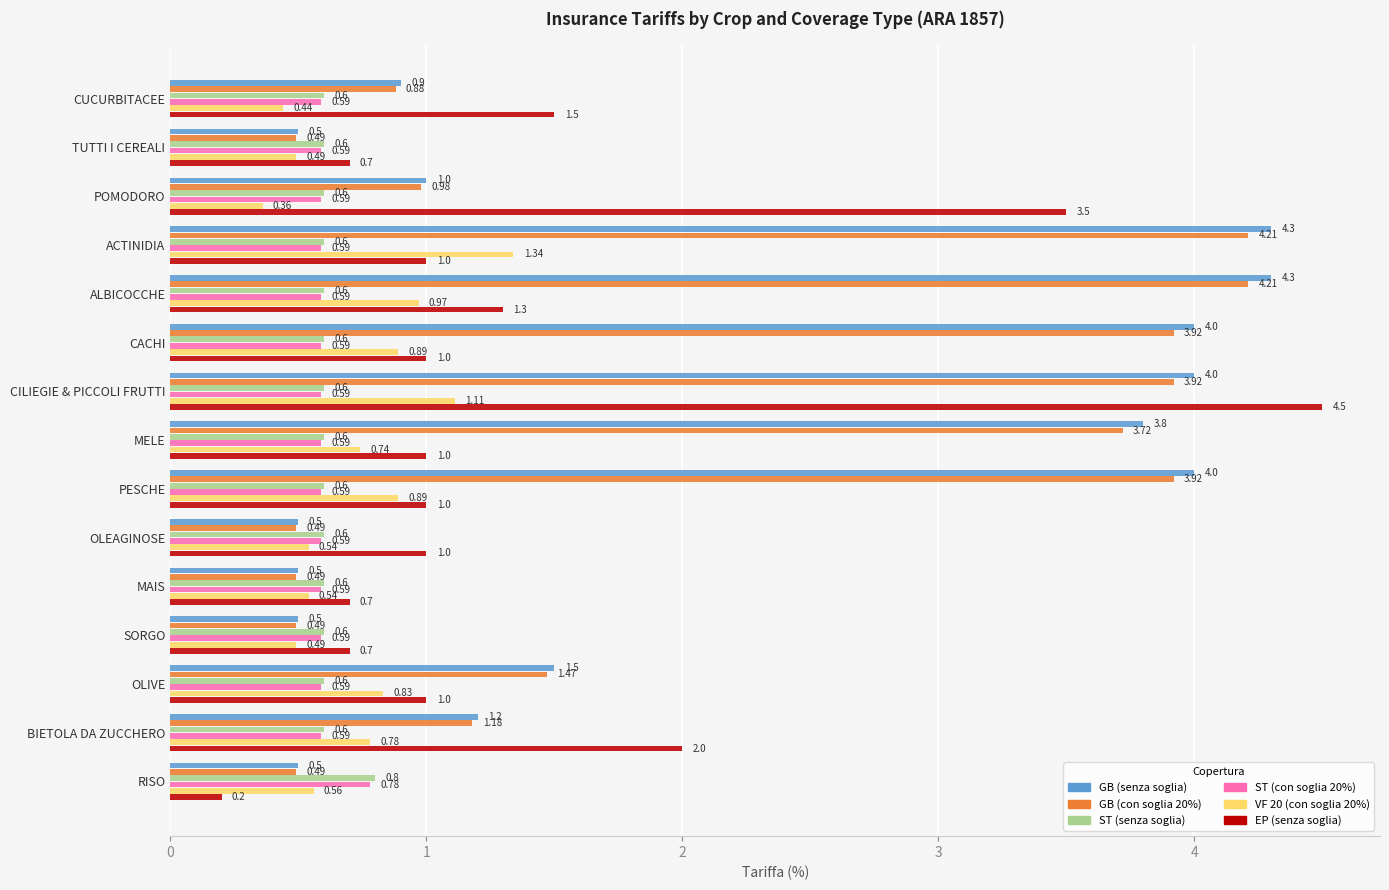

What is the difference between the maximum and minimum values in the EP (senza soglia) series?

4.3